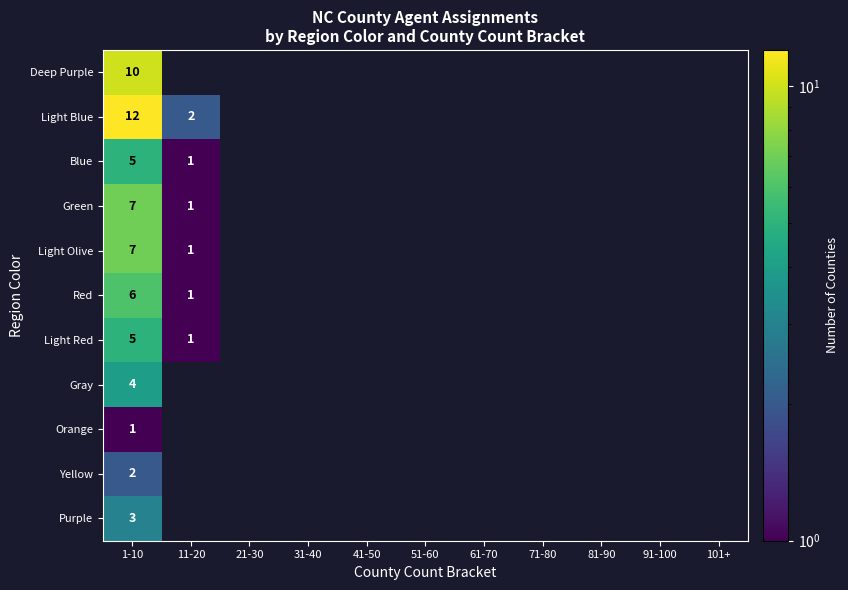

What is the total value across all series at 1-10?

62